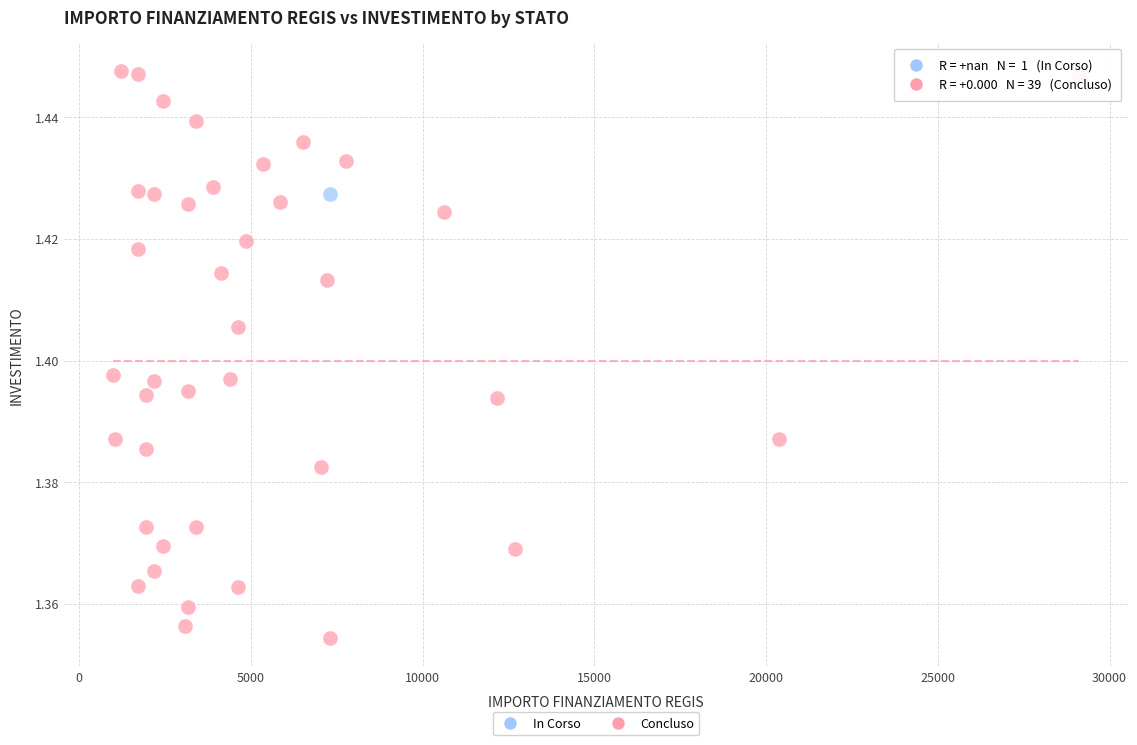

What are all the series names shown in the legend?

In Corso, Concluso